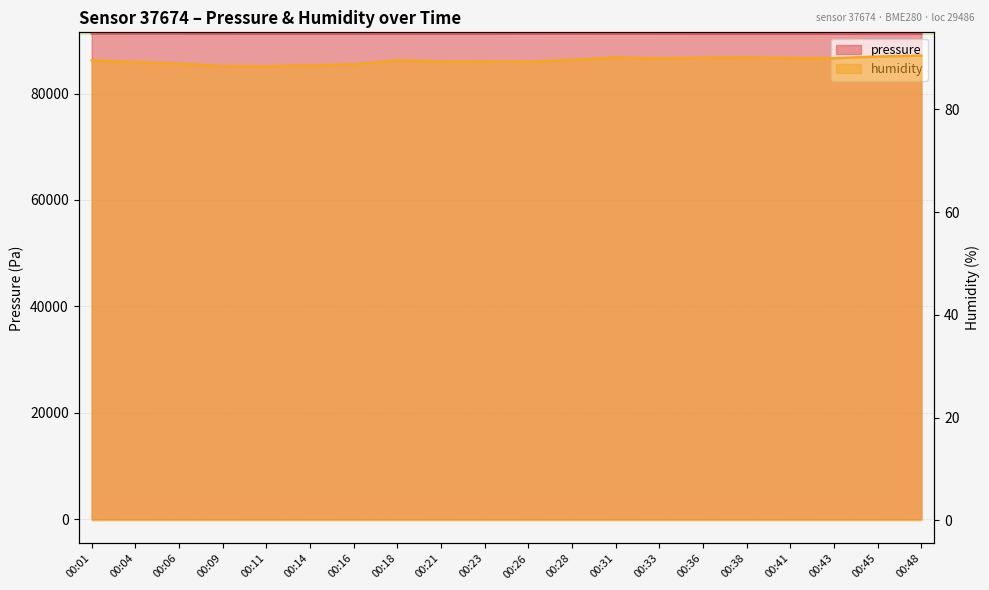

What is the maximum value for pressure?

91296.6